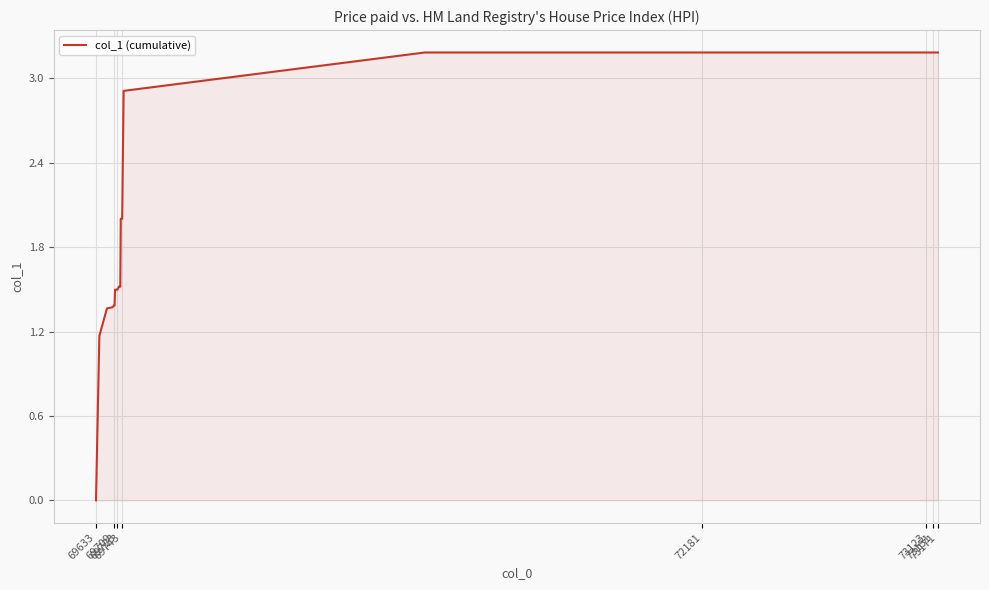

How many lines are shown in the chart?

1